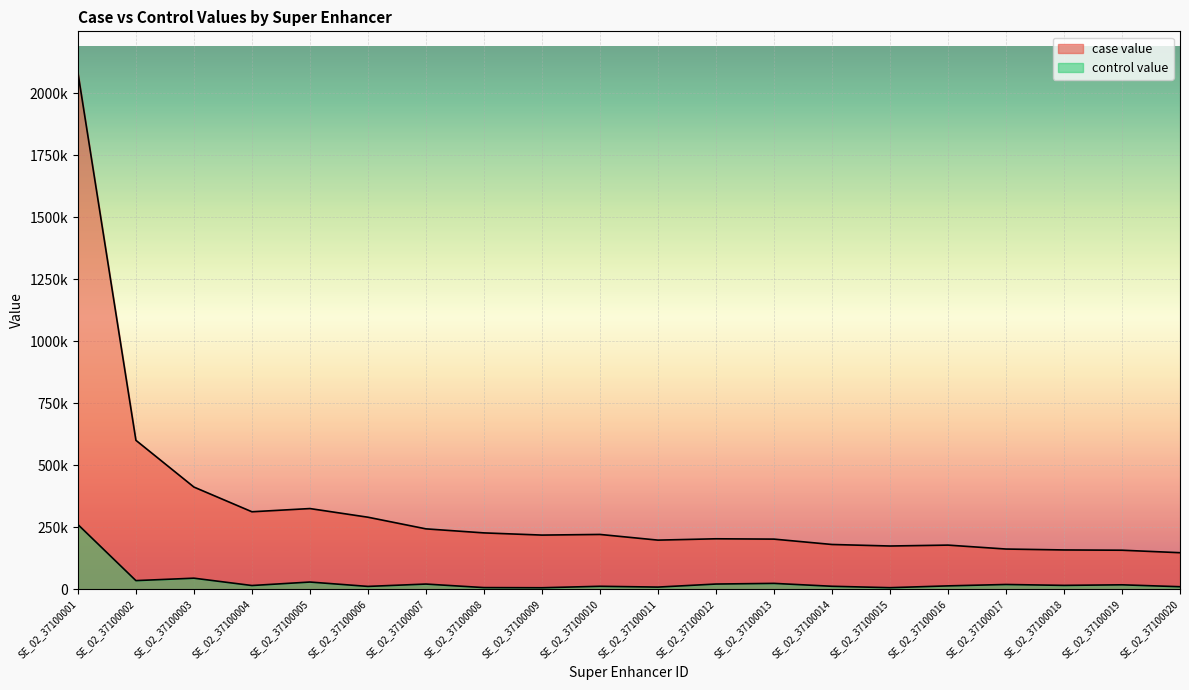

Count the number of data series in this chart.

2